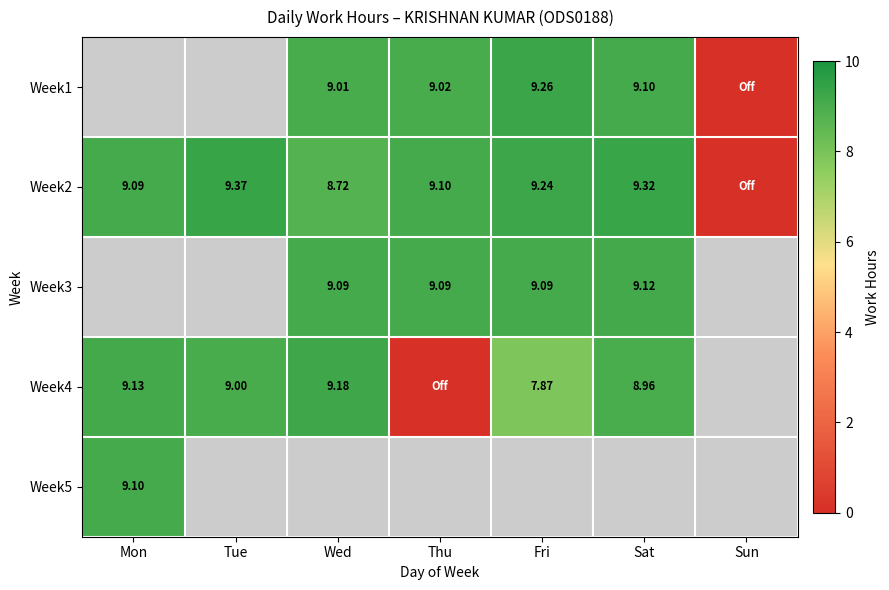

True or false: Week4 has a value of -6.4 at Thu.

False